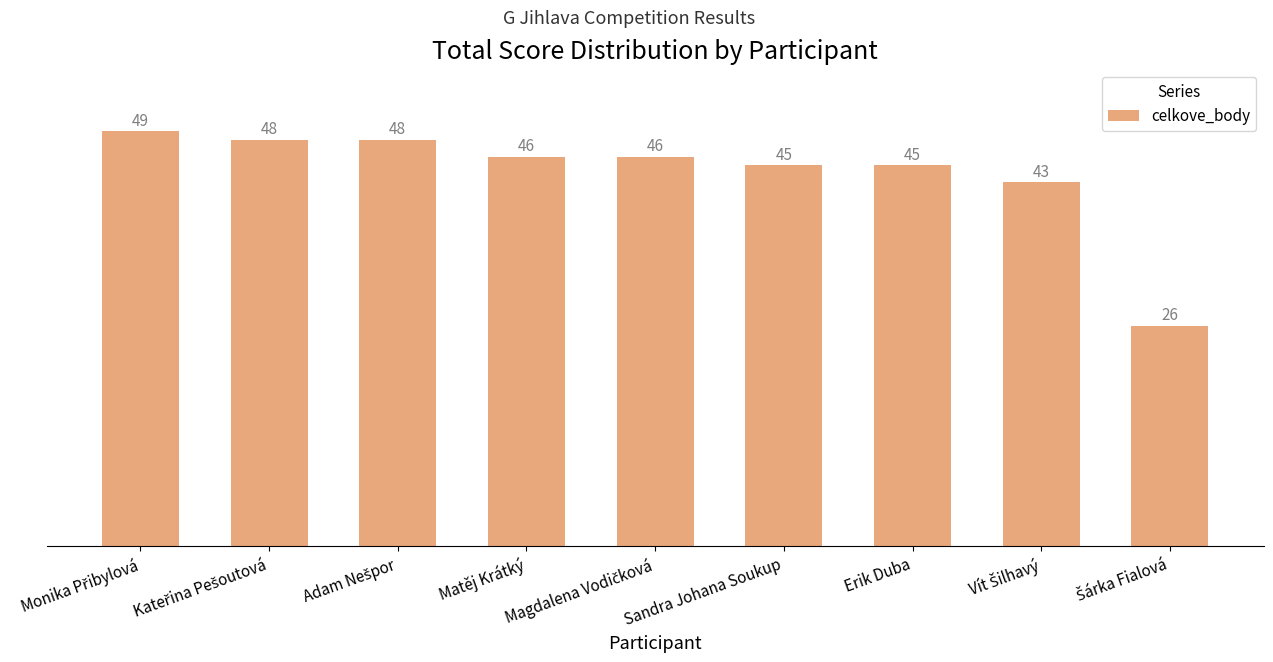

What is the approximate value at Sandra Johana Soukup, to the nearest 5?

45